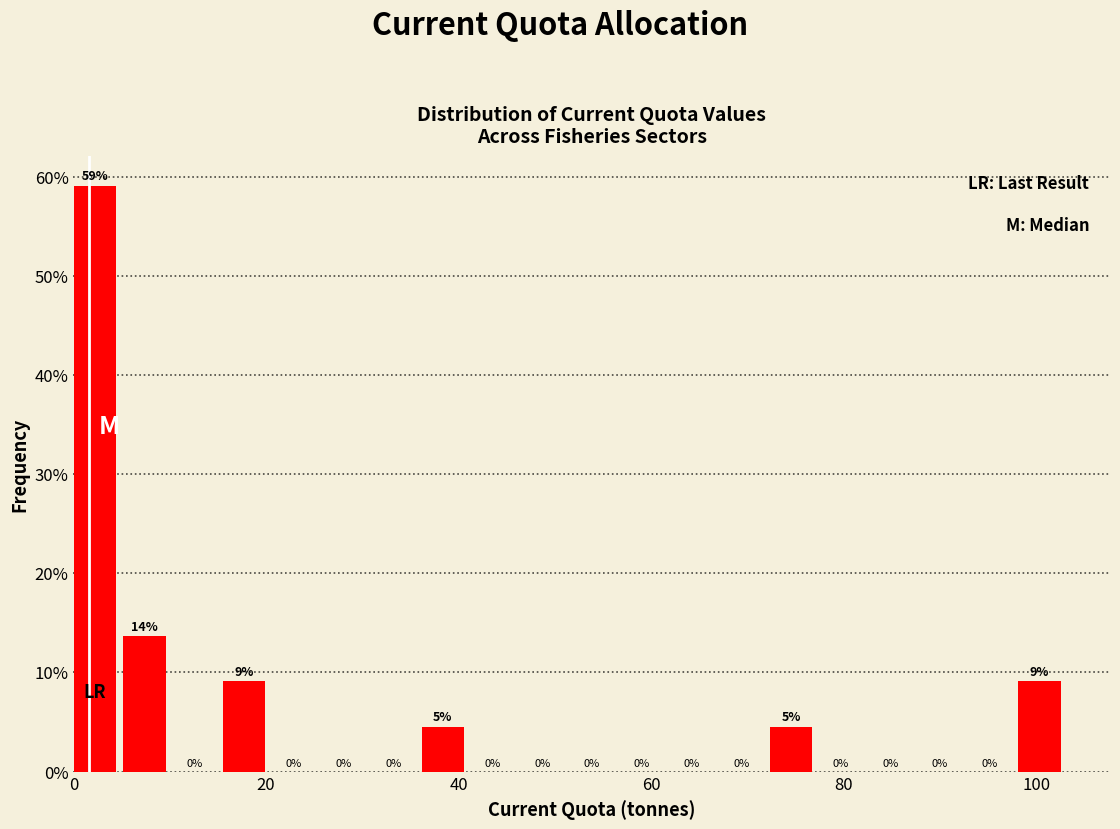

Around what value on the x-axis is the tallest bar? Give the approximate position of its centre, as read against the axis.

2